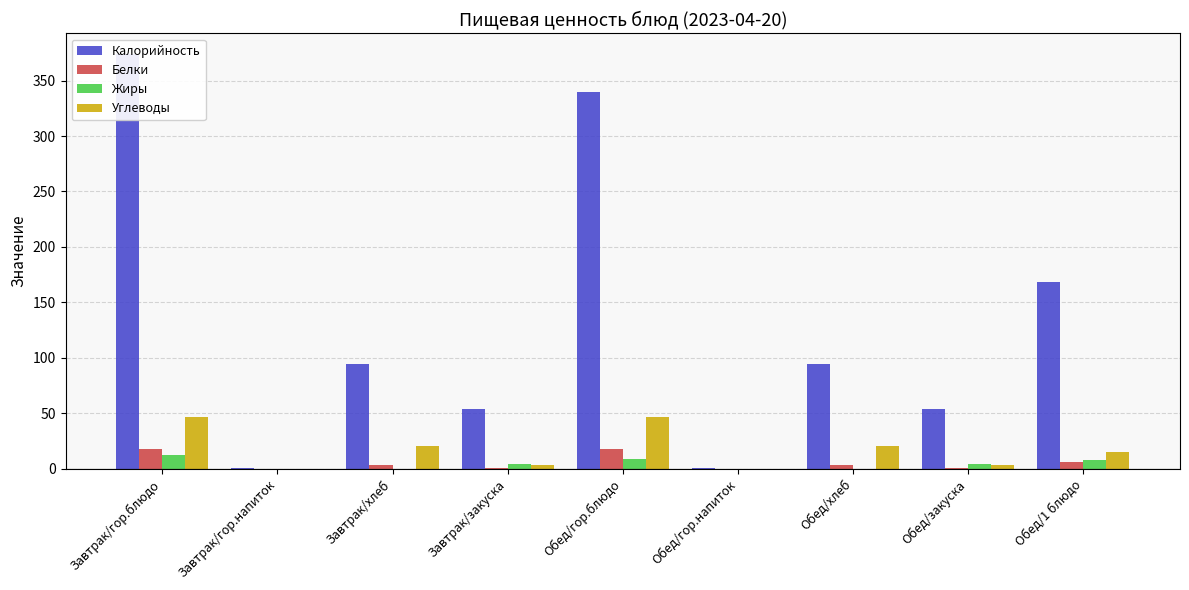

Does the chart contain stacked bars?

No